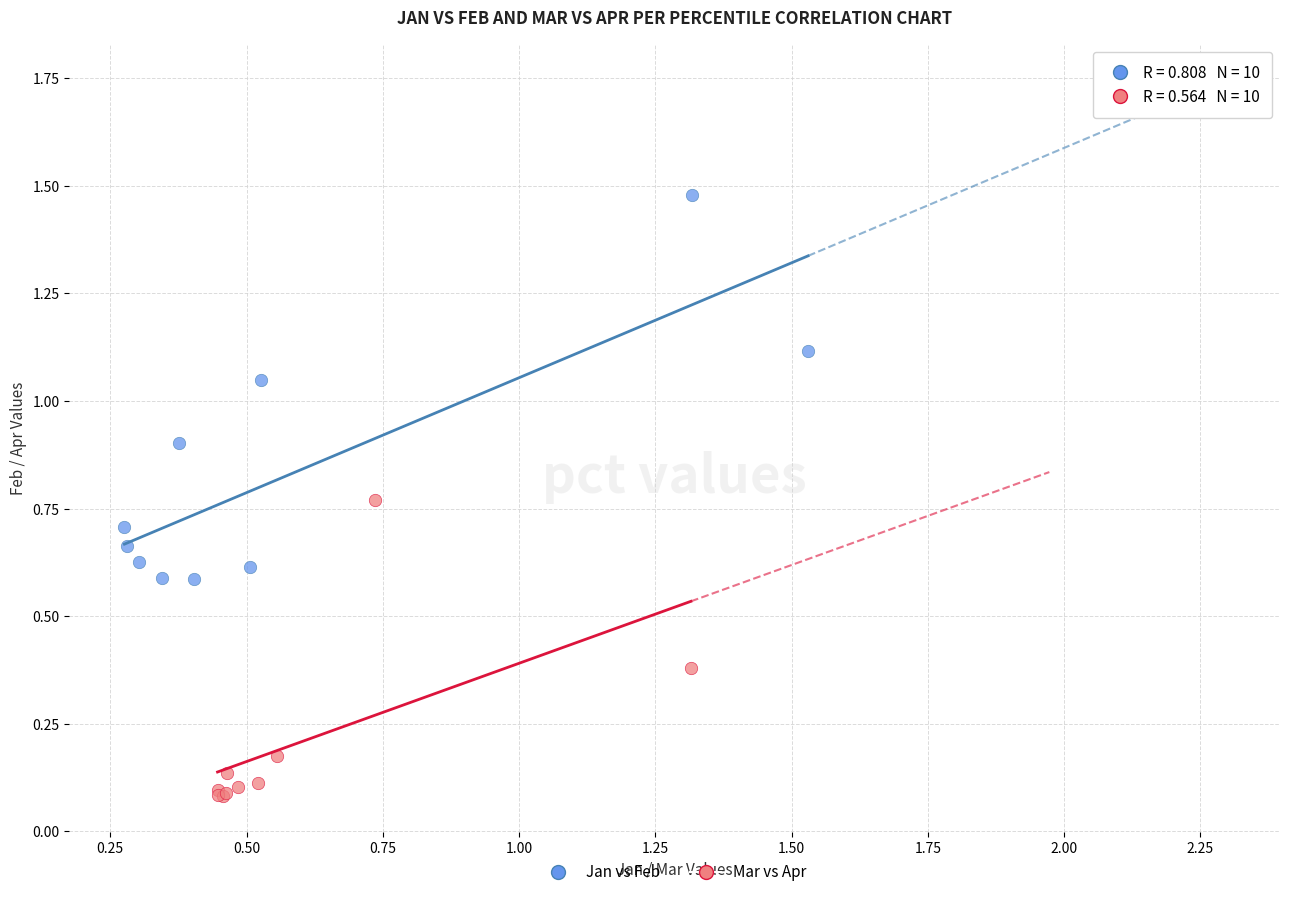

Which series reaches the minimum Y coordinate?

Mar vs Apr